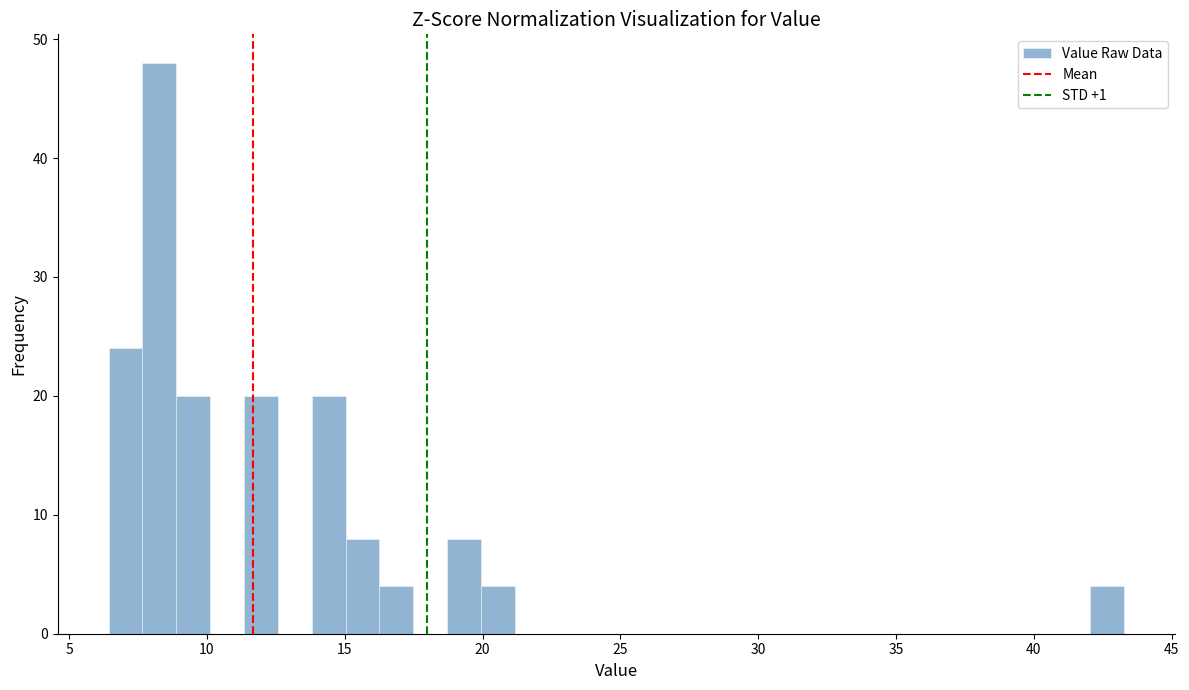

Read against the x-axis, roughly where is the centre of the tallest bar?

8.5